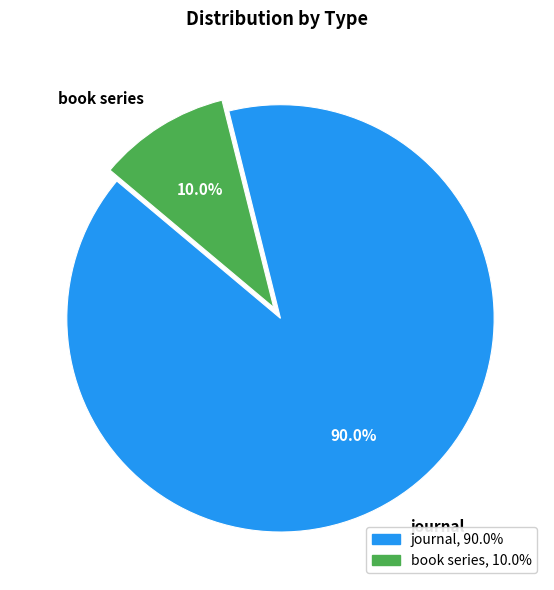

Rank the categories by value from highest to lowest.

journal, book series